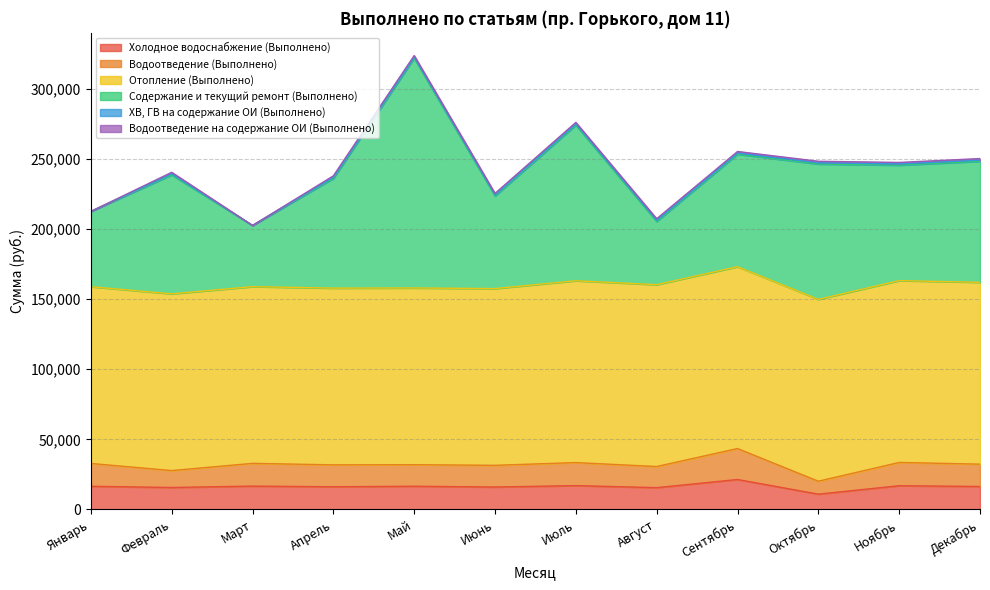

At which label is Водоотведение (Выполнено) closest to 31794?

Апрель